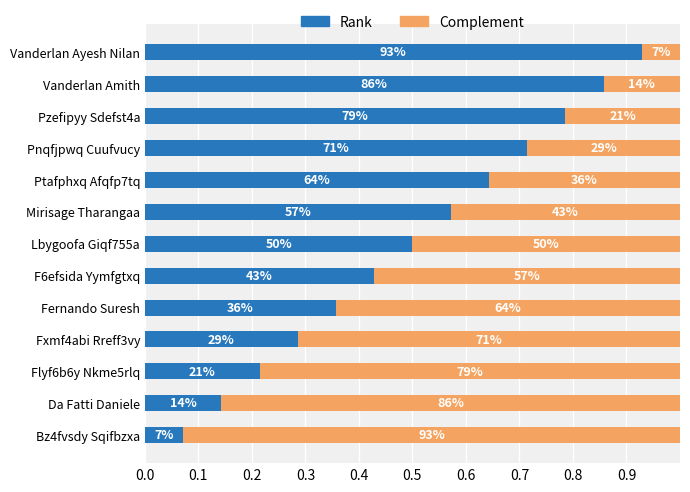

What are all the series names shown in the legend?

Rank, Complement